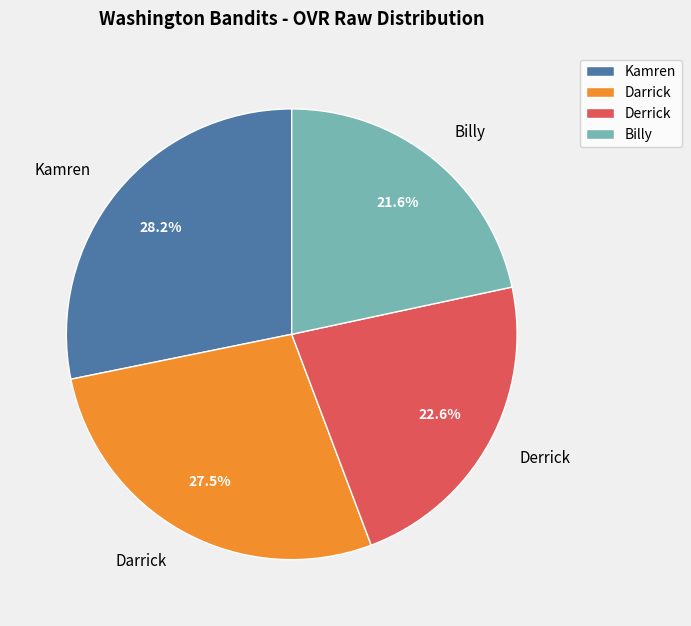

Which category has the smallest portion of the pie?

Billy